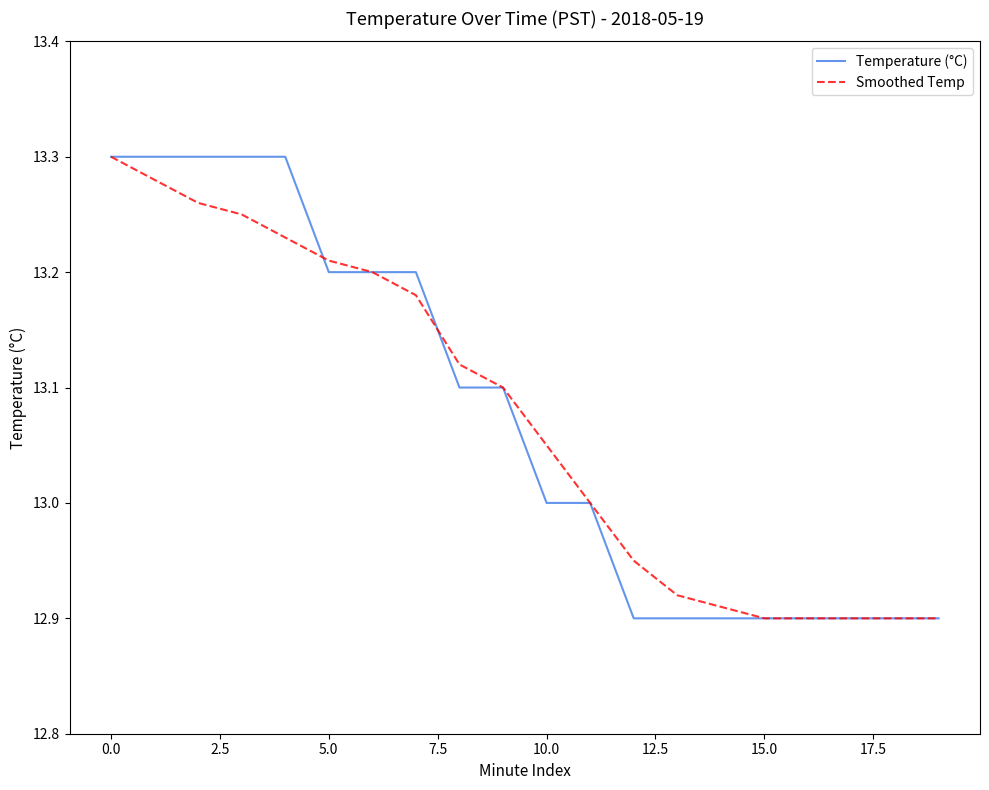

What is the value of the Smoothed Temp point at the 3rd from the left?

13.3